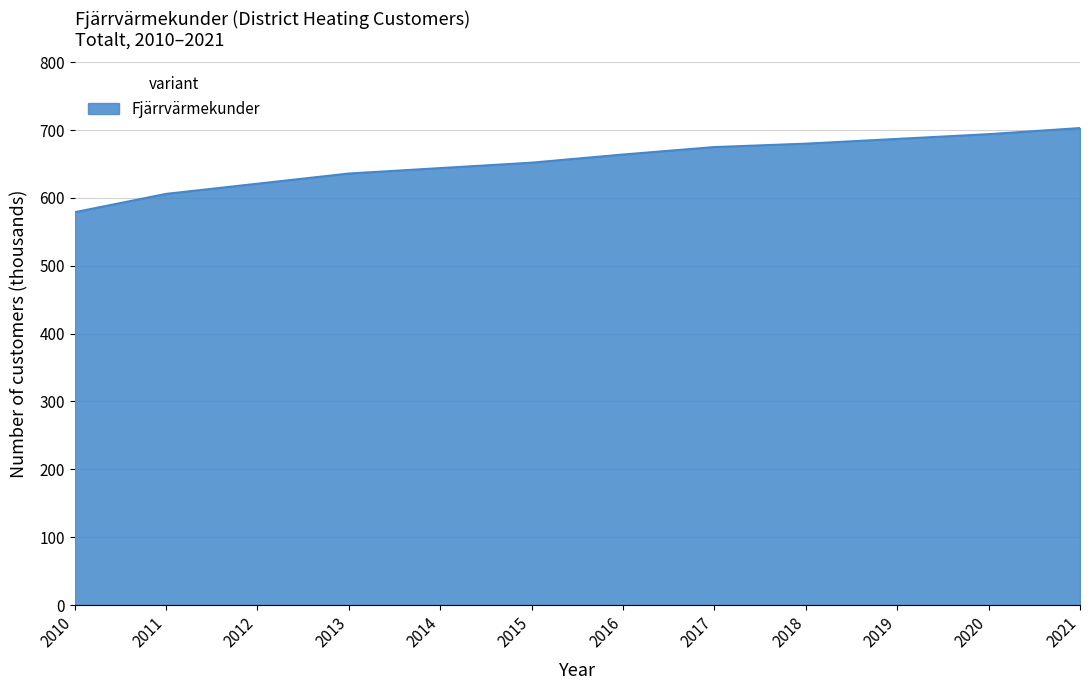

What is the difference between the values at 2014 and 2020?

50